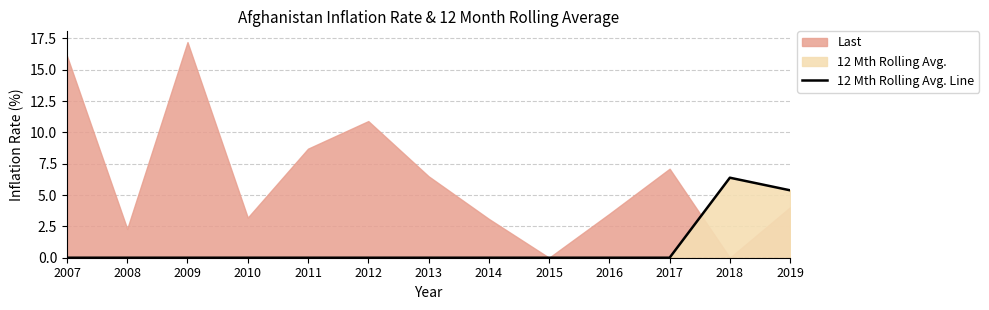

Reading left to right, what are all the values shown in this chart?

0.0	0.0	0.0	0.0	0.0	0.0	0.0	0.0	0.0	0.0	0.0	6.4	5.4